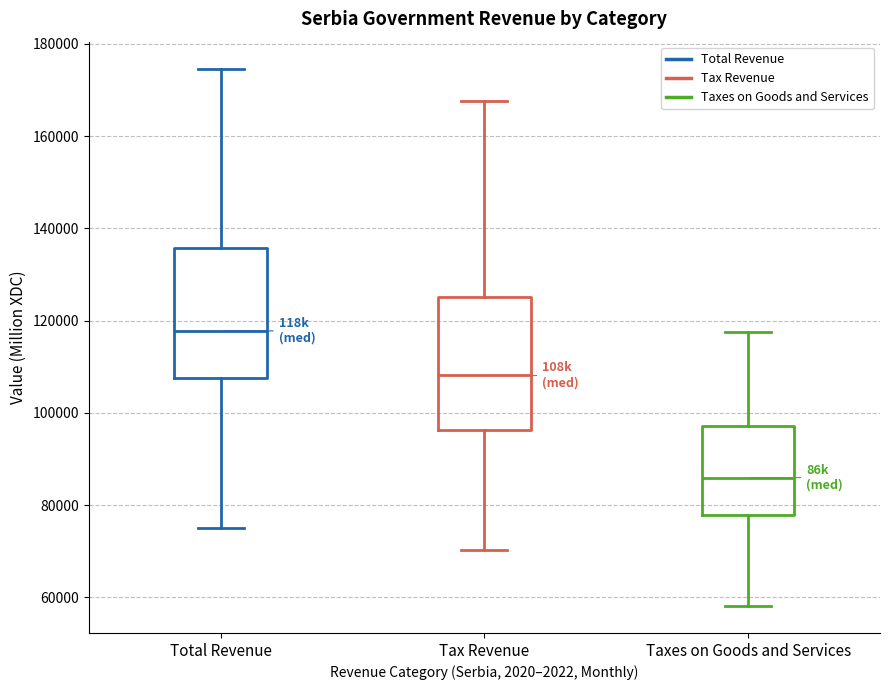

Reading left to right, transcribe this box plot: for each box, give where its median line is, the range the box spans, and where its two whiskers end, as read against the y-axis. The values are not printed on the chart, so give them approximately, as read against the axis.

Total Revenue: median 118000, box 108000 to 136000, whiskers 76000 to 174000
Tax Revenue: median 108000, box 96000 to 126000, whiskers 70000 to 168000
Taxes on Goods and Services: median 86000, box 78000 to 98000, whiskers 58000 to 118000